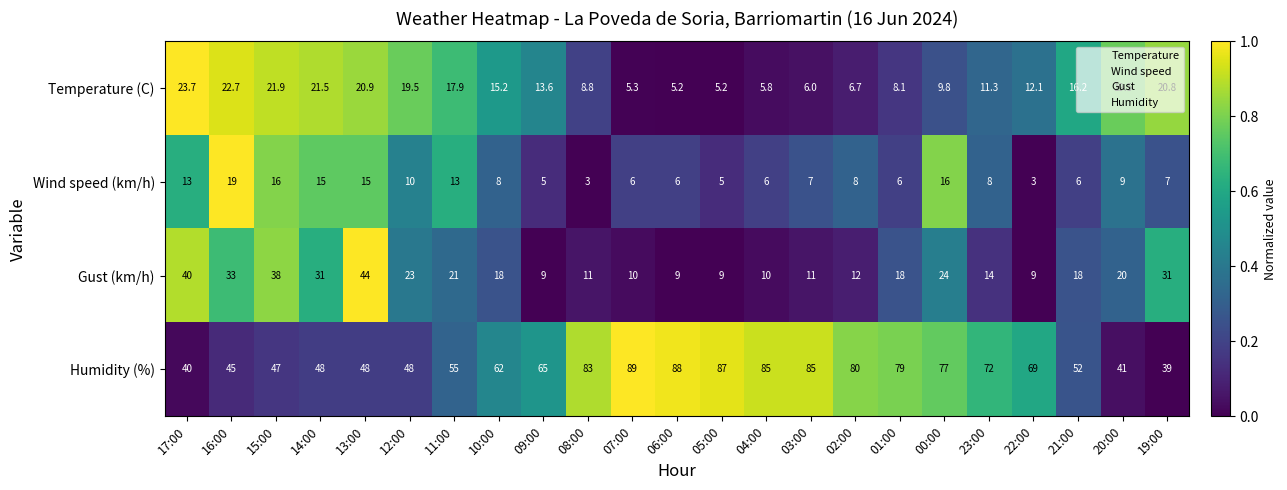

At 16:00, list the series in order from largest to smallest.

Humidity (%), Gust (km/h), Temperature (C), Wind speed (km/h)